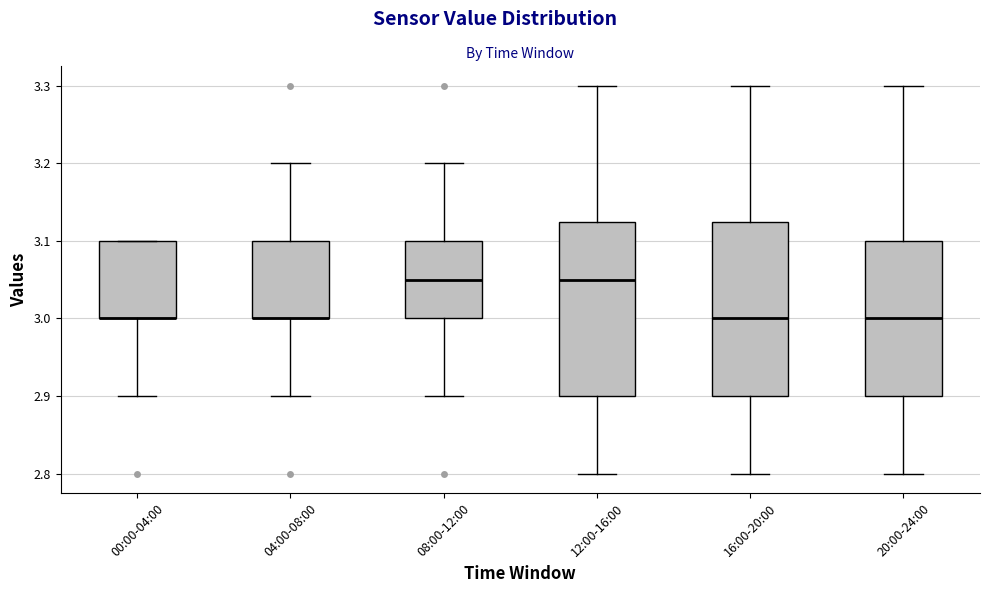

Reading left to right, read every box against the y-axis: the position of its median line, the range the box covers, and the ends of its whiskers. The values are not printed on the chart, so give them approximately, as read against the axis.

00:00-04:00: median 3.00 (drawn on the box's lower edge), box 3.00 to 3.10, whiskers 2.90 to 3.10
04:00-08:00: median 3.00 (drawn on the box's lower edge), box 3.00 to 3.10, whiskers 2.90 to 3.20
08:00-12:00: median 3.05, box 3.00 to 3.10, whiskers 2.90 to 3.20
12:00-16:00: median 3.05, box 2.90 to 3.13, whiskers 2.80 to 3.30
16:00-20:00: median 3.00, box 2.90 to 3.13, whiskers 2.80 to 3.30
20:00-24:00: median 3.00, box 2.90 to 3.10, whiskers 2.80 to 3.30